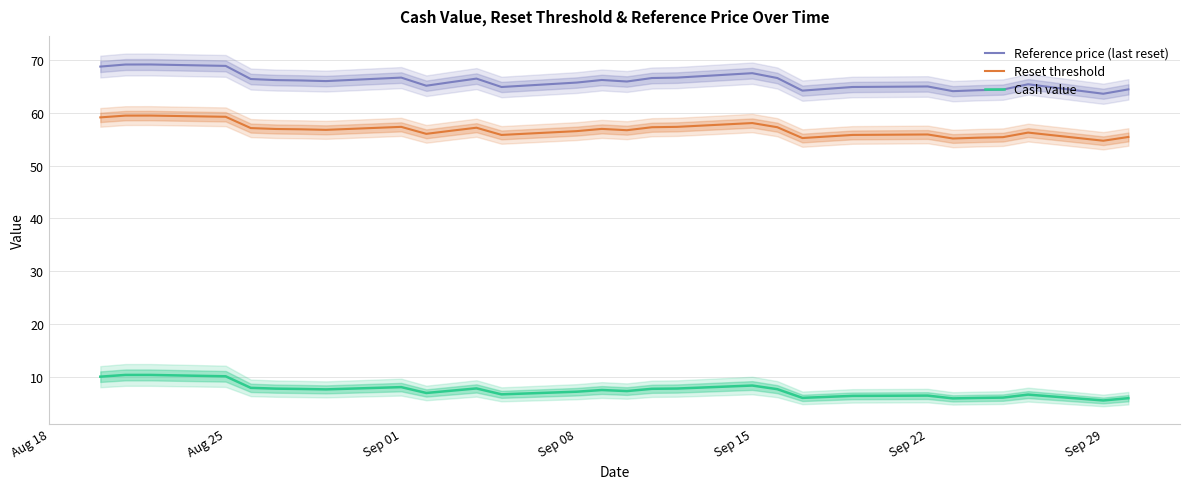

What is the lowest value of the Cash value series?

5.5